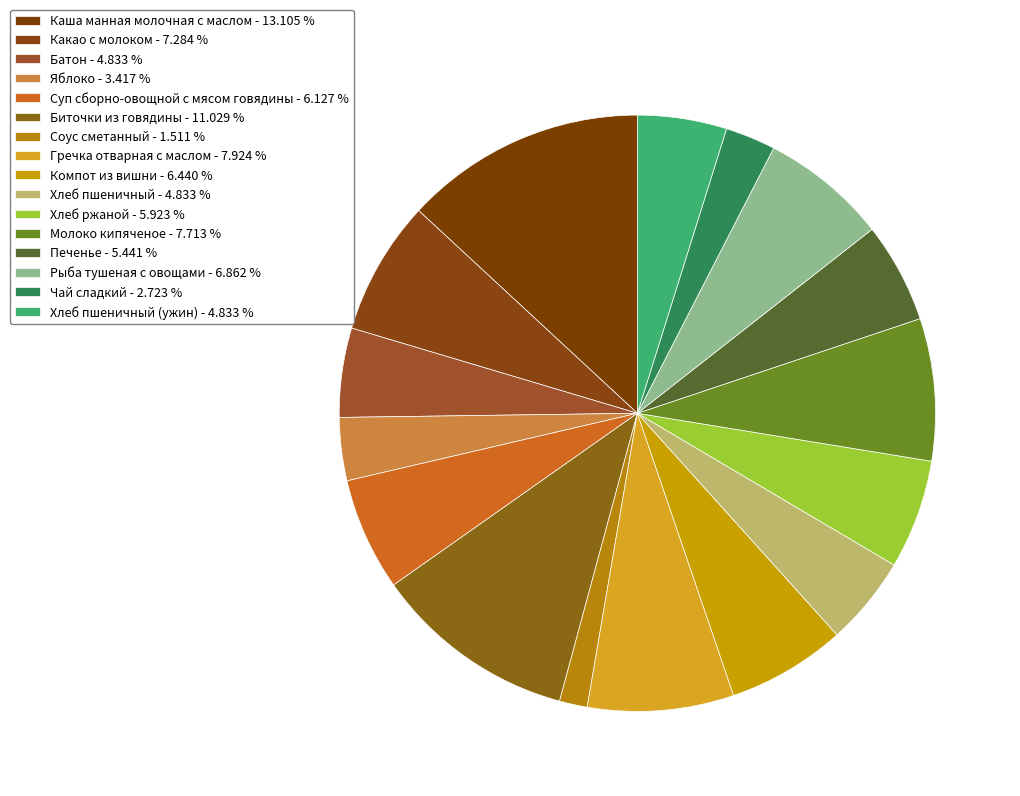

How many slices are in this pie chart?

16